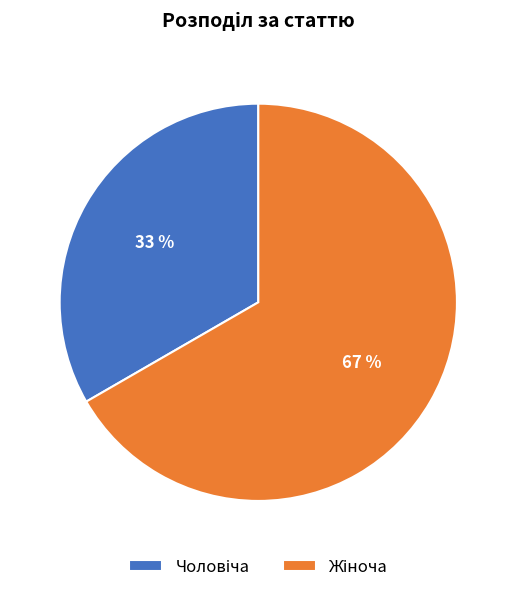

To the nearest percent, what is the average slice percentage?

50%